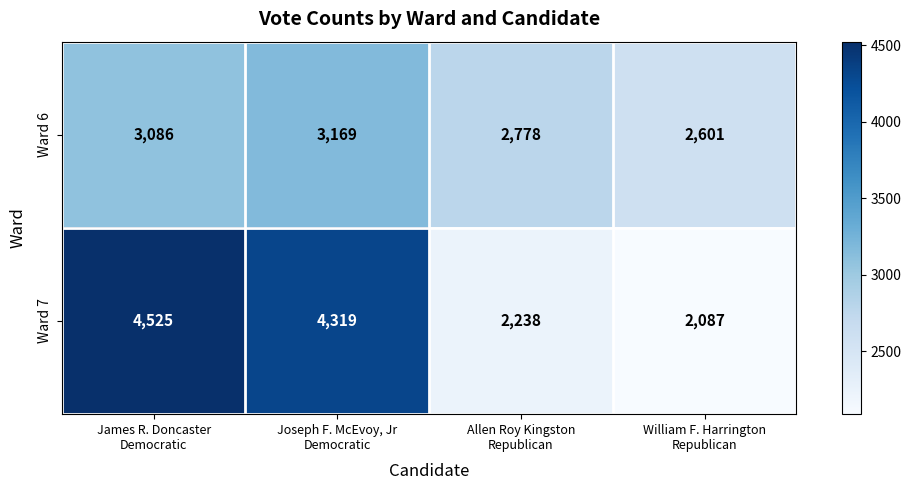

Reading right to left, list all the values displayed in this chart.

Ward 6: 2601	2778	3169	3086
Ward 7: 2087	2238	4319	4525